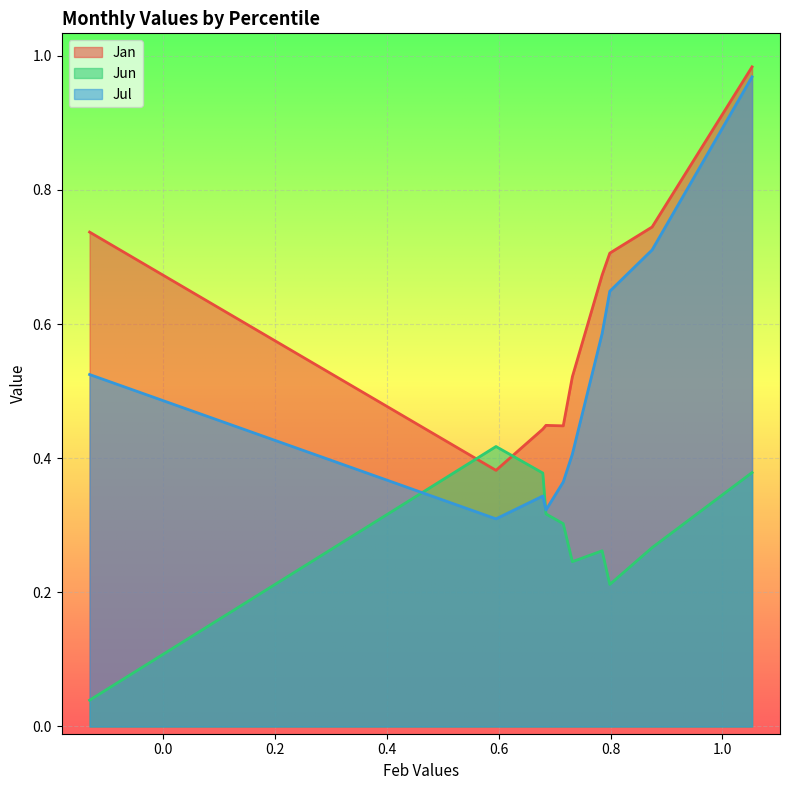

True or false: Jun and Jan intersect in this chart.

True